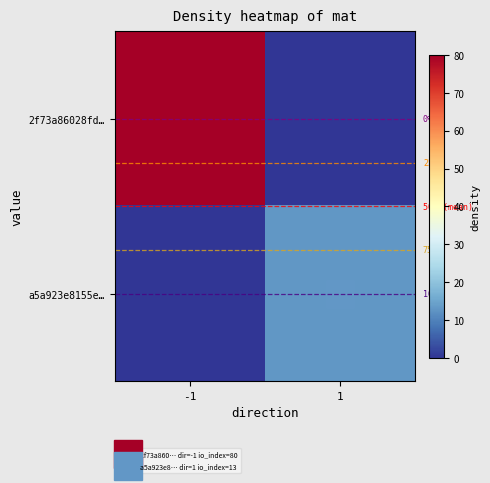

What is the sum of all a5a923e8155e… values?

13